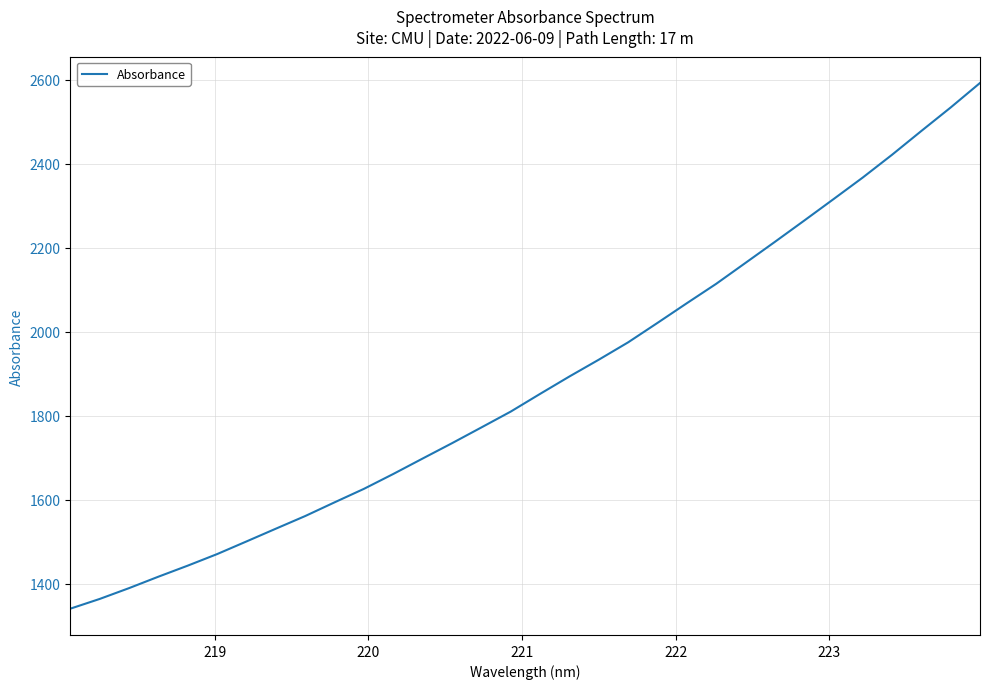

What is the smallest value displayed?

1340.4